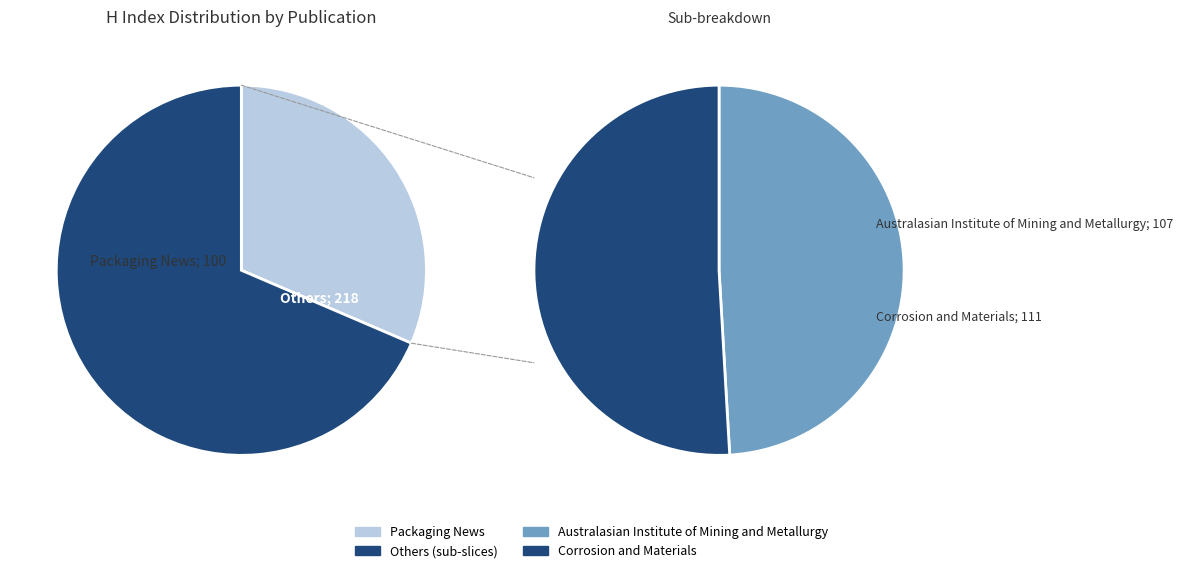

What is the change in value from Australasian Institute of Mining and Metallurgy to Corrosion and Materials?

+4